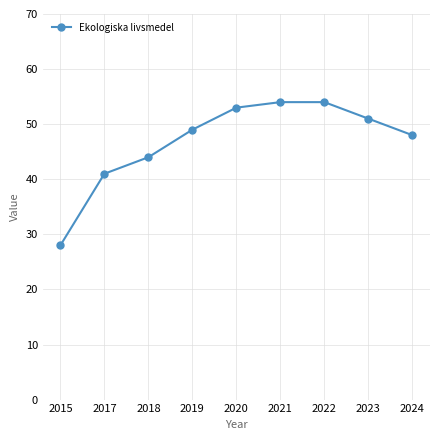

What is the value of the 2nd point from the left?

41